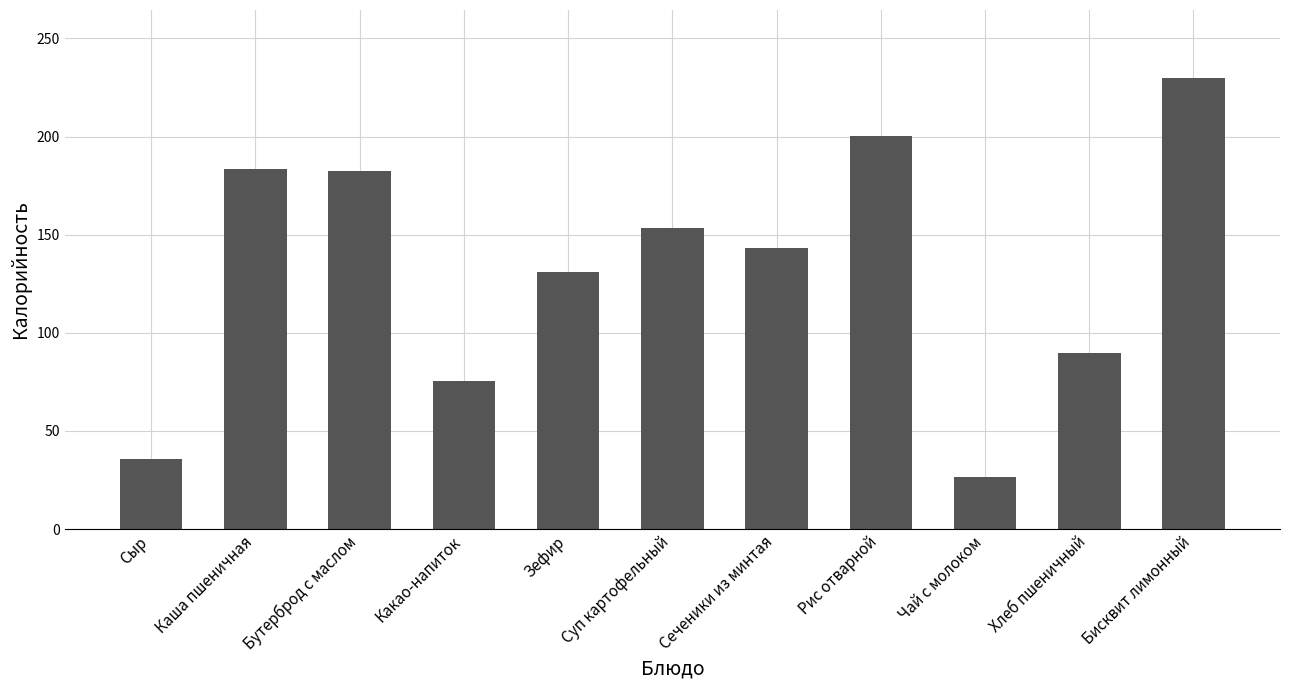

What is the ratio of the value at Хлеб пшеничный to the value at Сыр?

2.5